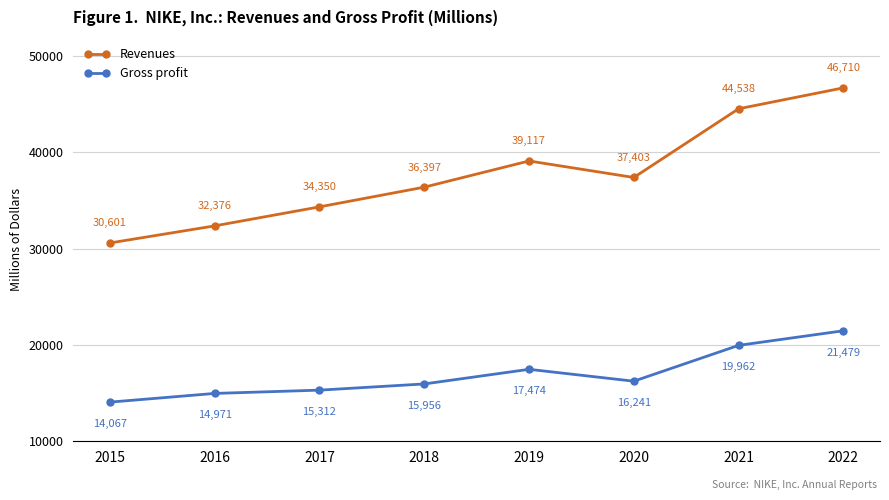

At which label does Gross profit first exceed 16241?

2019